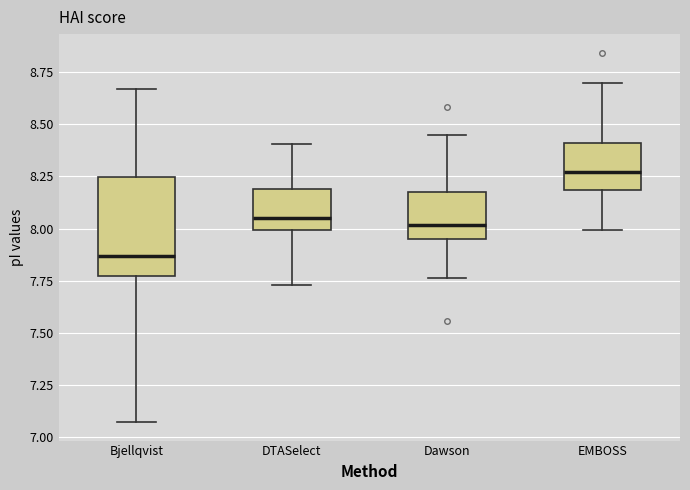

Reading left to right, read every box against the y-axis: the position of its median line, the range the box covers, and the ends of its whiskers. The values are not printed on the chart, so give them approximately, as read against the axis.

Bjellqvist: median 7.85, box 7.80 to 8.25, whiskers 7.05 to 8.65
DTASelect: median 8.05, box 8.00 to 8.20, whiskers 7.75 to 8.40
Dawson: median 8.00, box 7.95 to 8.20, whiskers 7.75 to 8.45
EMBOSS: median 8.25, box 8.20 to 8.40, whiskers 8.00 to 8.70